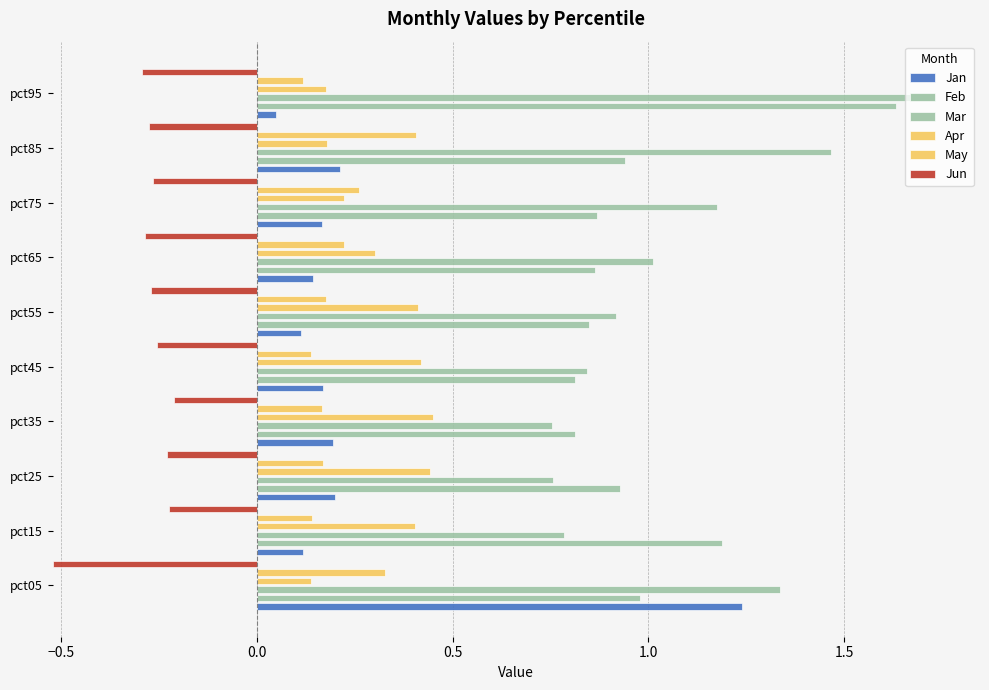

The Jun series shows 0.4 at pct55. True or false?

False